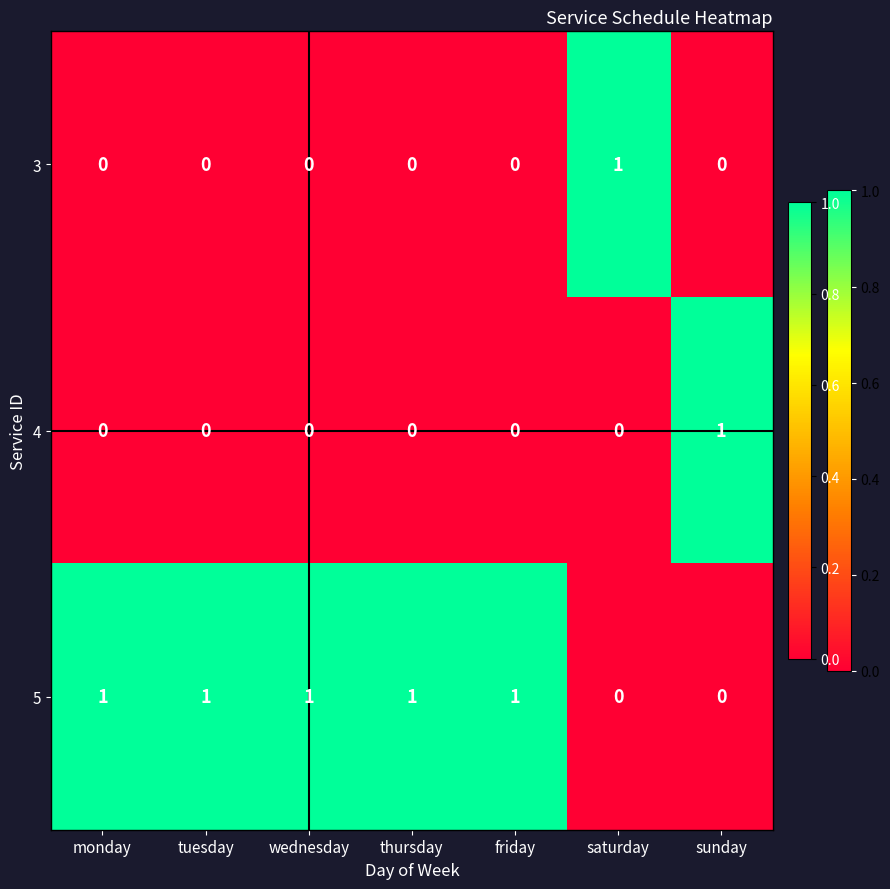

What is the total value across all series at sunday?

1